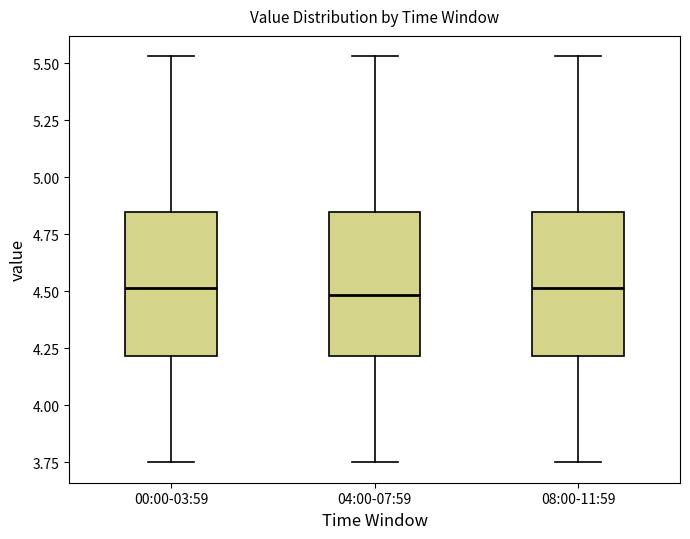

Where does the upper whisker of the box for 00:00-03:59 end on the y-axis? The values are not printed on the chart, so give them approximately, as read against the axis.

5.55